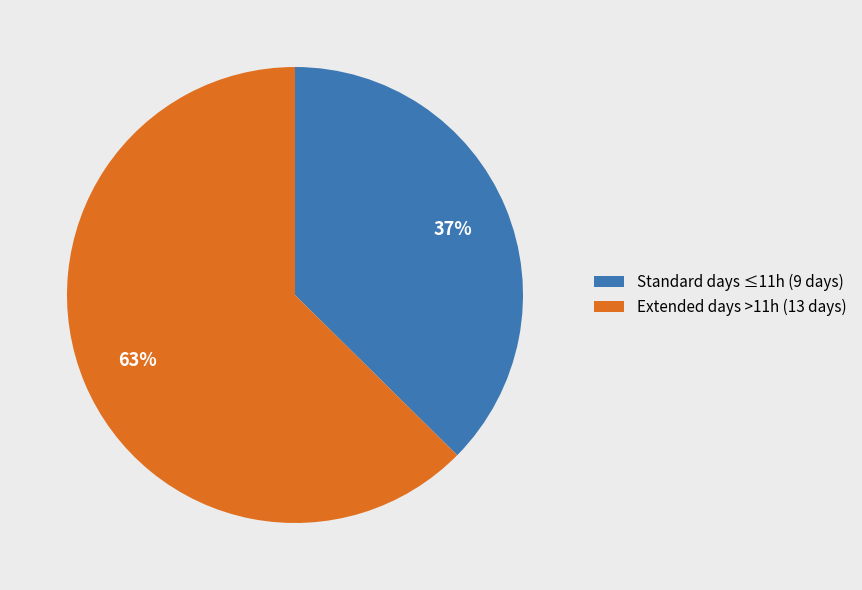

To the nearest percent, what is the average slice percentage?

50%